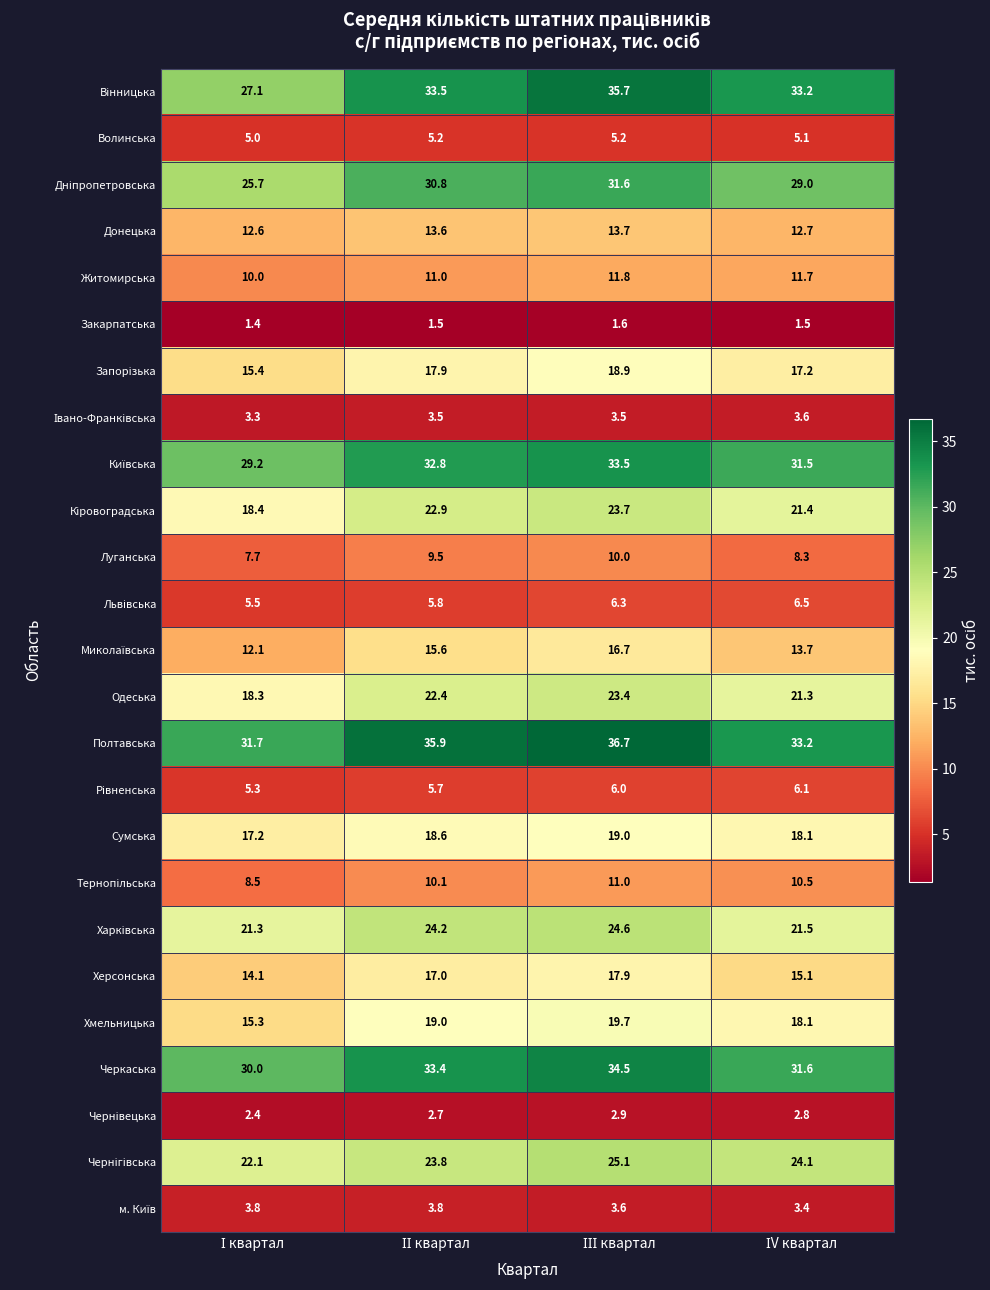

Which series has the largest total across all categories?

Полтавська